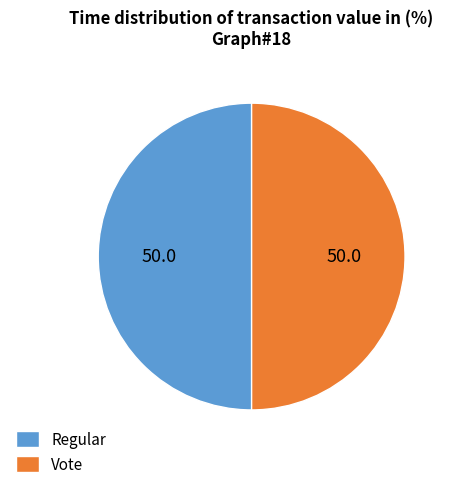

True or false: Vote accounts for 36% of the total.

False